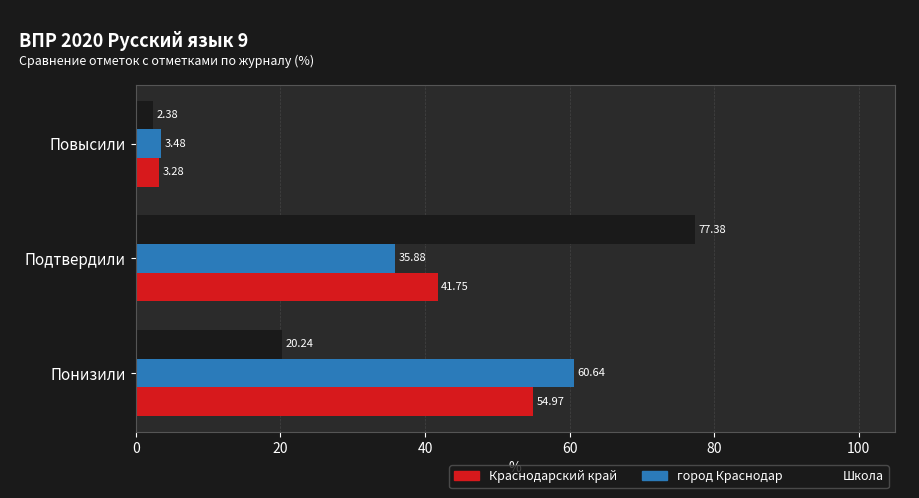

What is the sum of the Школа values at Подтвердили and Повысили?

79.8